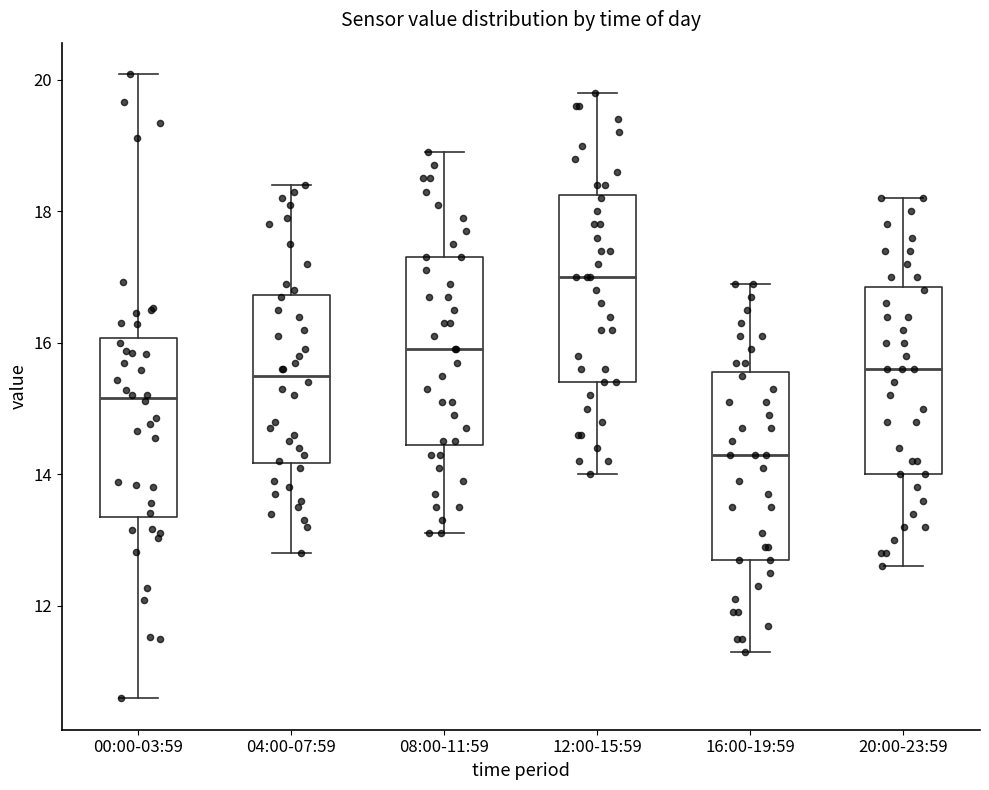

Which box has the highest median line?

12:00-15:59